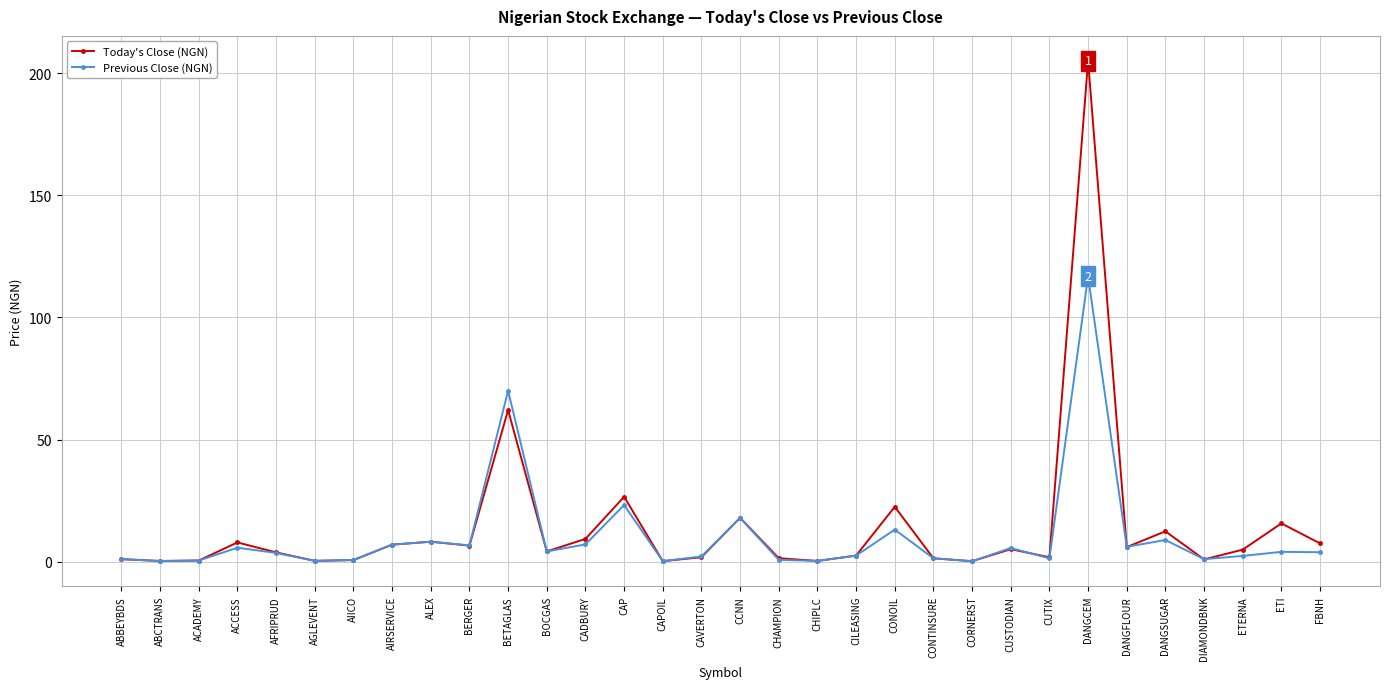

Is the value of Previous Close (NGN) at AFRIPRUD greater than the value of Today's Close (NGN) at DANGCEM?

No